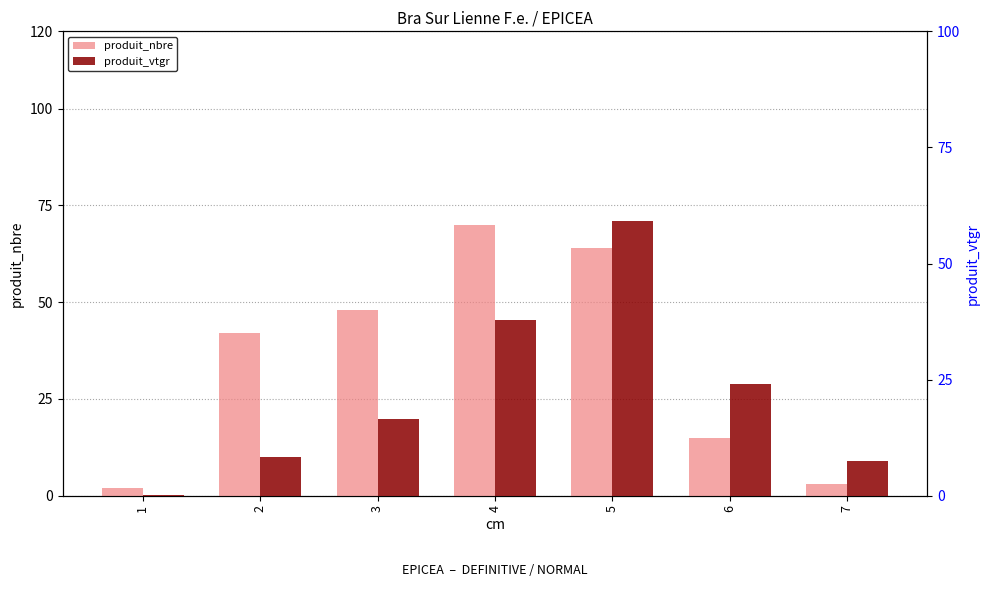

True or false: produit_nbre has a value of 48.0 at 3.

True